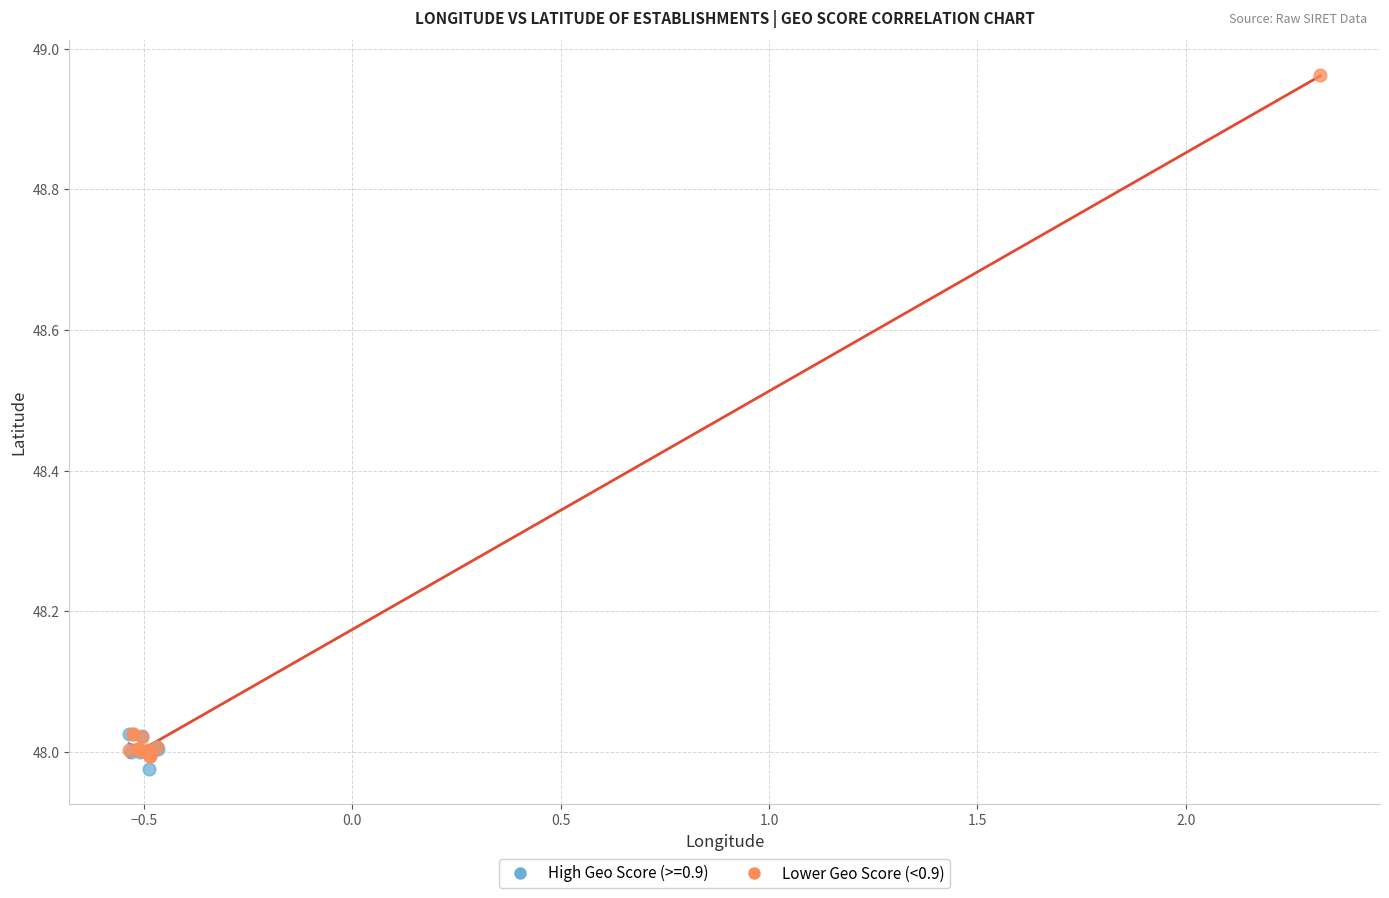

Which series contains the highest Y value?

Lower Geo Score (<0.9)